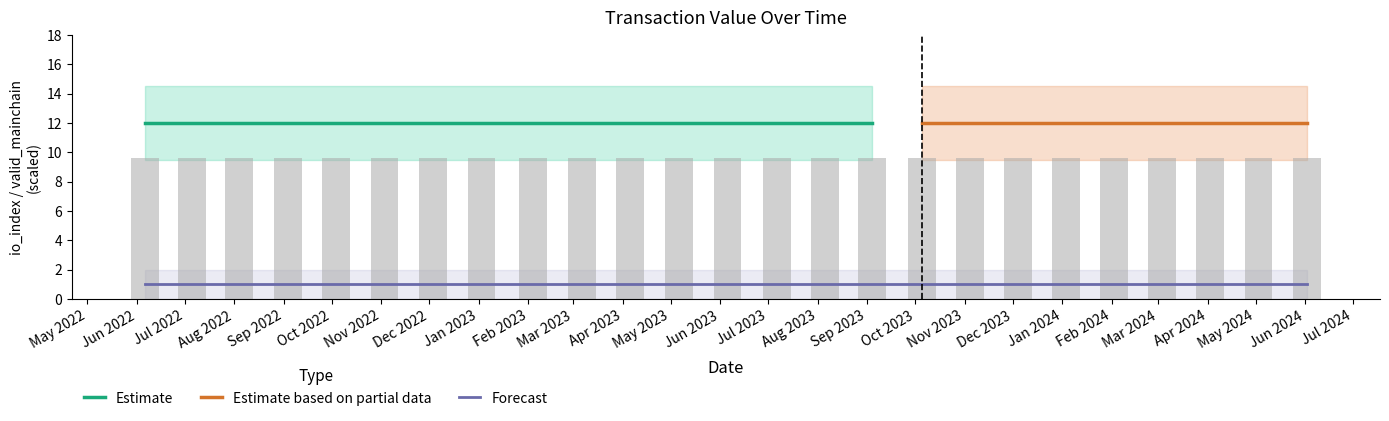

Reading left to right, extract all data points from this chart.

value: 0=0.2	1=0.2	2=0.2	3=0.2	4=0.2	5=0.2	6=0.2	7=0.2	8=0.2	9=0.2	10=0.2	11=0.2	12=0.2	13=0.2	14=0.2	15=0.2	16=0.2	17=0.2	18=0.2	19=0.2	20=0.2	21=0.2	22=0.2	23=0.2	24=0.2
io_index: 0=12.0	1=12.0	2=12.0	3=12.0	4=12.0	5=12.0	6=12.0	7=12.0	8=12.0	9=12.0	10=12.0	11=12.0	12=12.0	13=12.0	14=12.0	15=12.0	16=12.0	17=12.0	18=12.0	19=12.0	20=12.0	21=12.0	22=12.0	23=12.0	24=12.0
valid_mainchain: 0=1.0	1=1.0	2=1.0	3=1.0	4=1.0	5=1.0	6=1.0	7=1.0	8=1.0	9=1.0	10=1.0	11=1.0	12=1.0	13=1.0	14=1.0	15=1.0	16=1.0	17=1.0	18=1.0	19=1.0	20=1.0	21=1.0	22=1.0	23=1.0	24=1.0